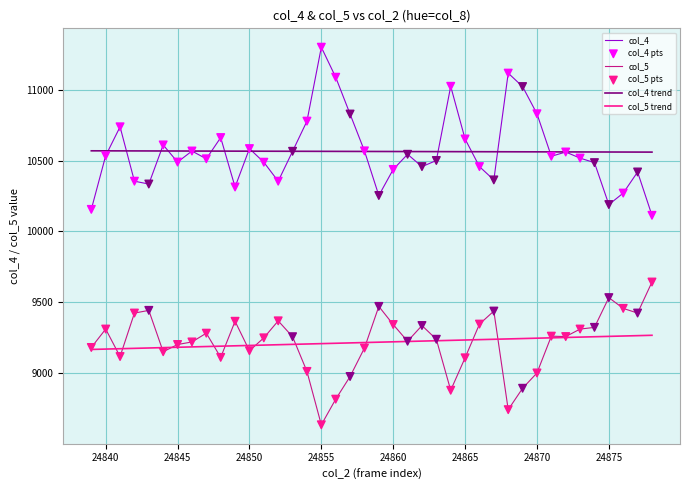

What is the greatest value displayed?

11300.0